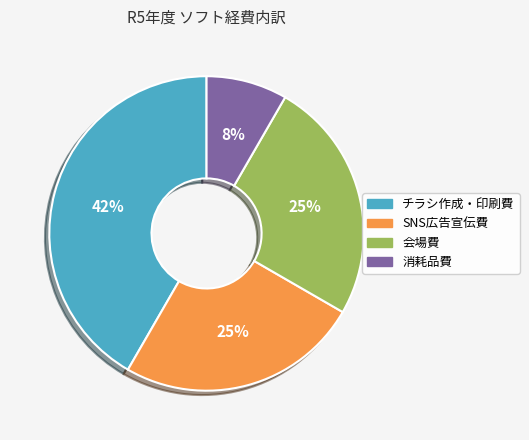

Which slice is the smallest?

消耗品費